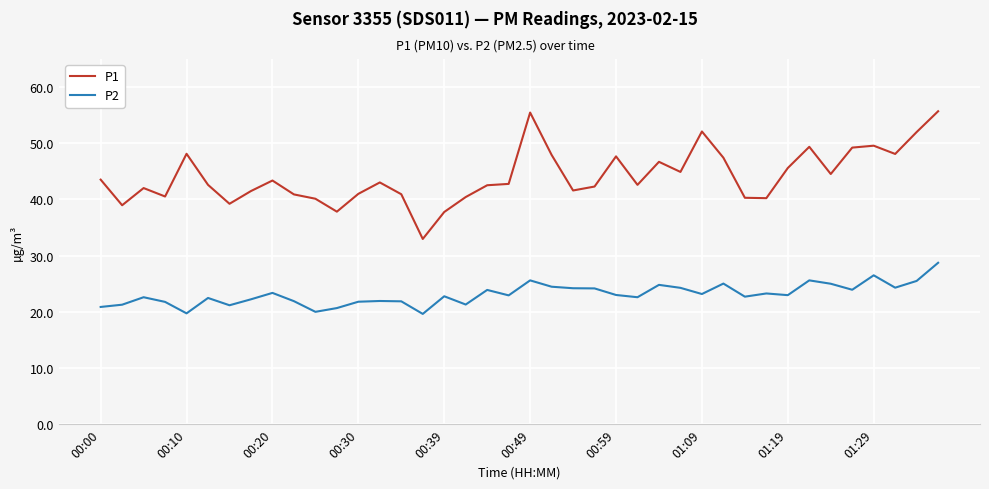

True or false: P2 and P1 intersect in this chart.

False